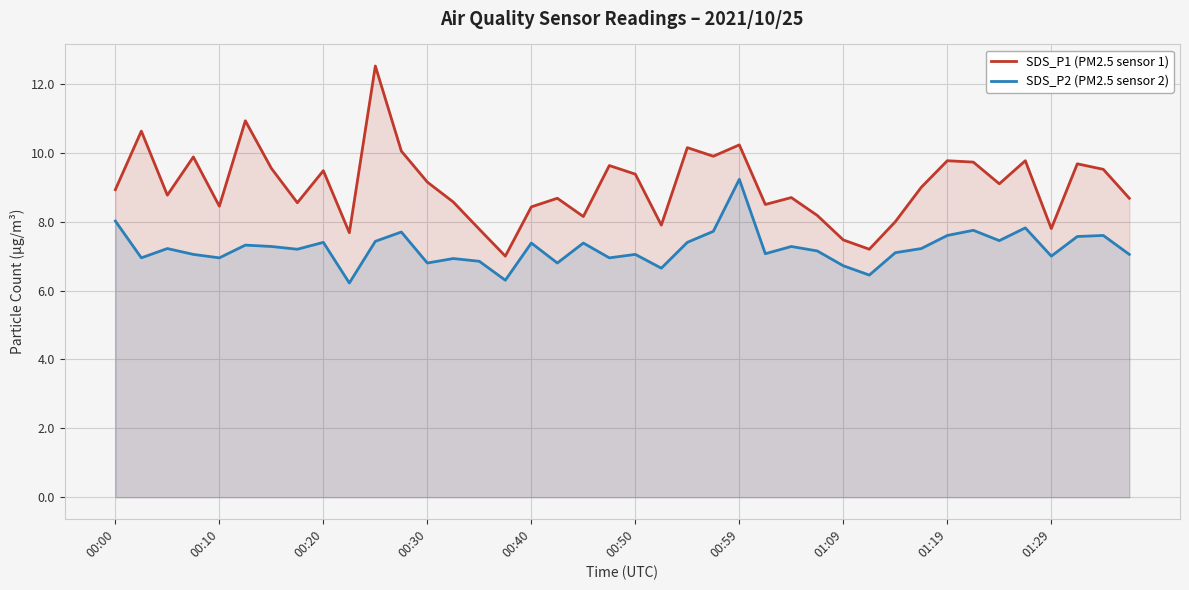

True or false: SDS_P1 (PM2.5 sensor 1) and SDS_P2 (PM2.5 sensor 2) cross at least once.

False